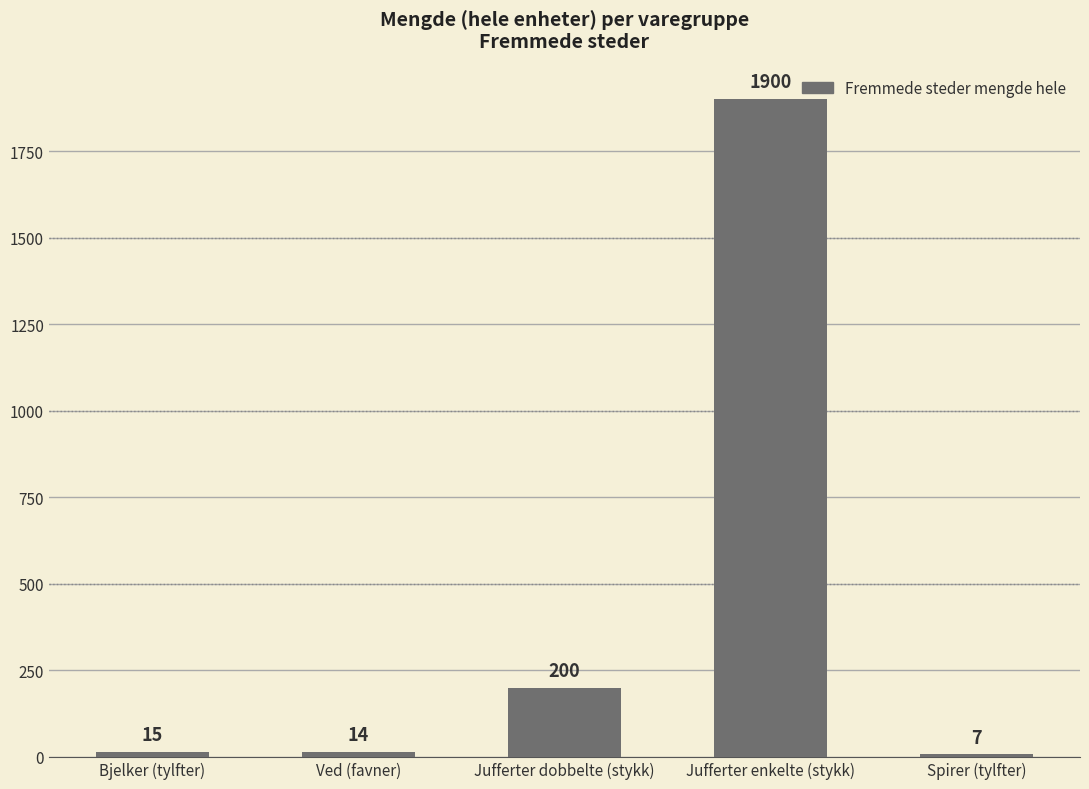

What is the smallest value displayed?

7